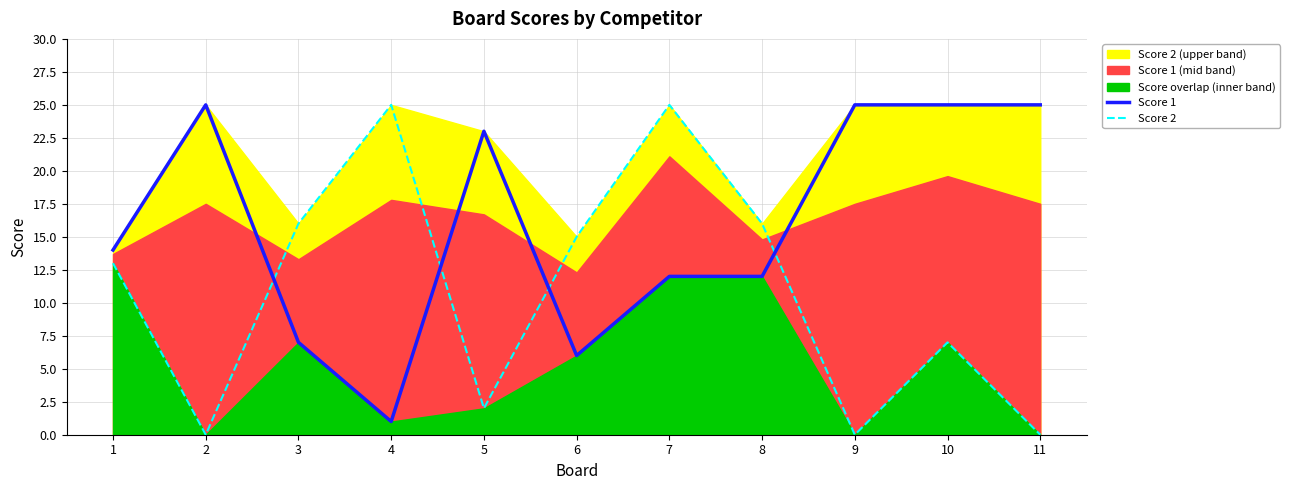

What value does the Score 1 series have at 5, to the nearest 10?

20